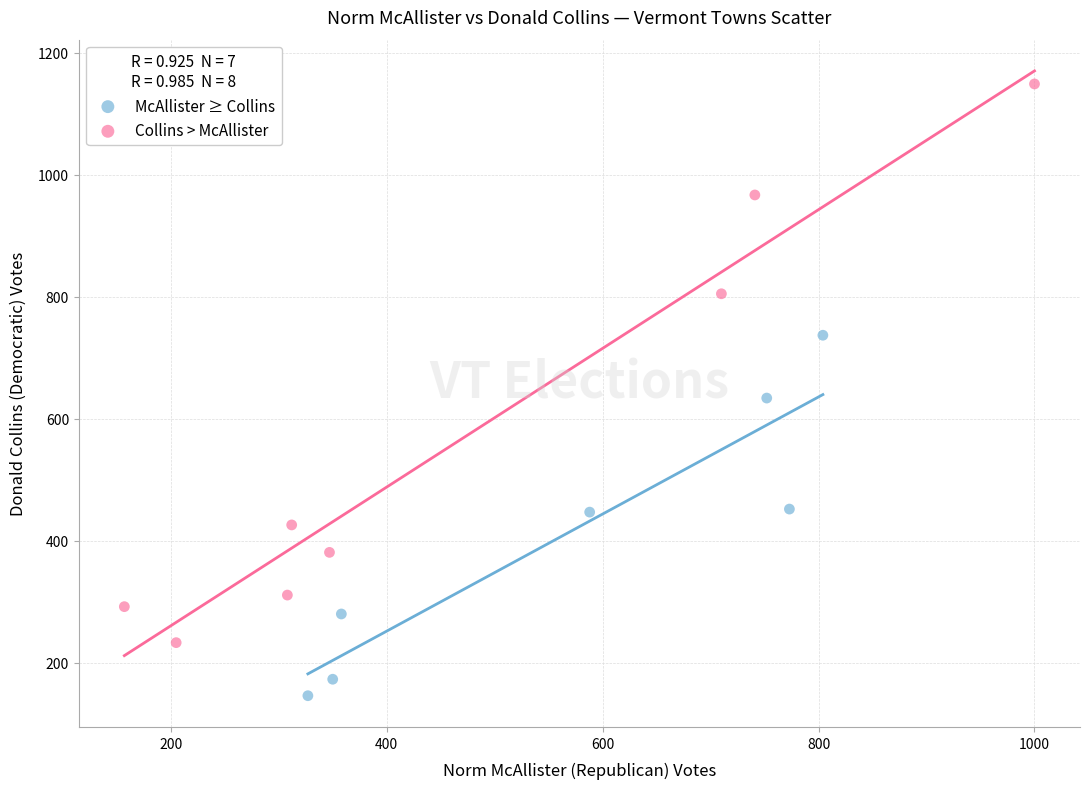

Which series contains the lowest Y value?

McAllister ≥ Collins